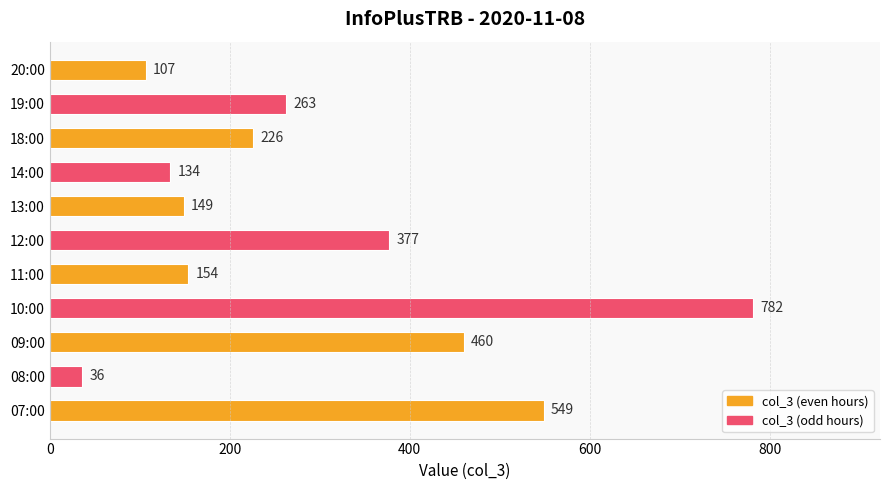

Between 10:00 and 18:00, which is larger?

10:00